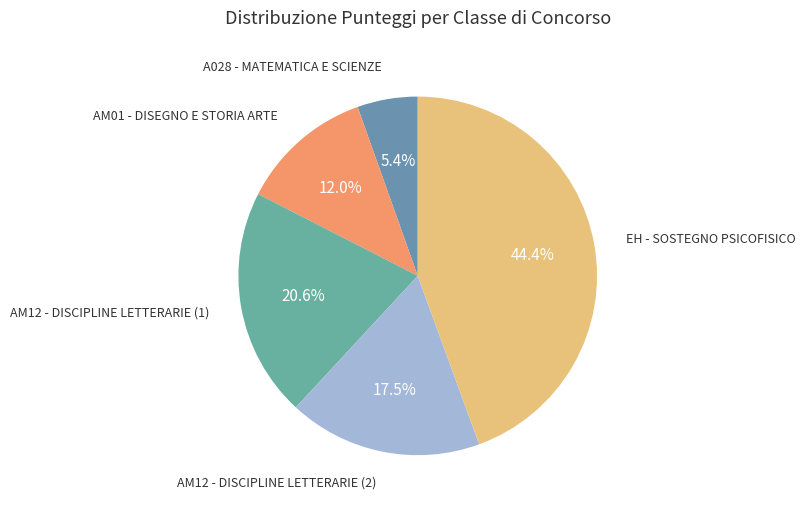

How many segments does this pie chart have?

5